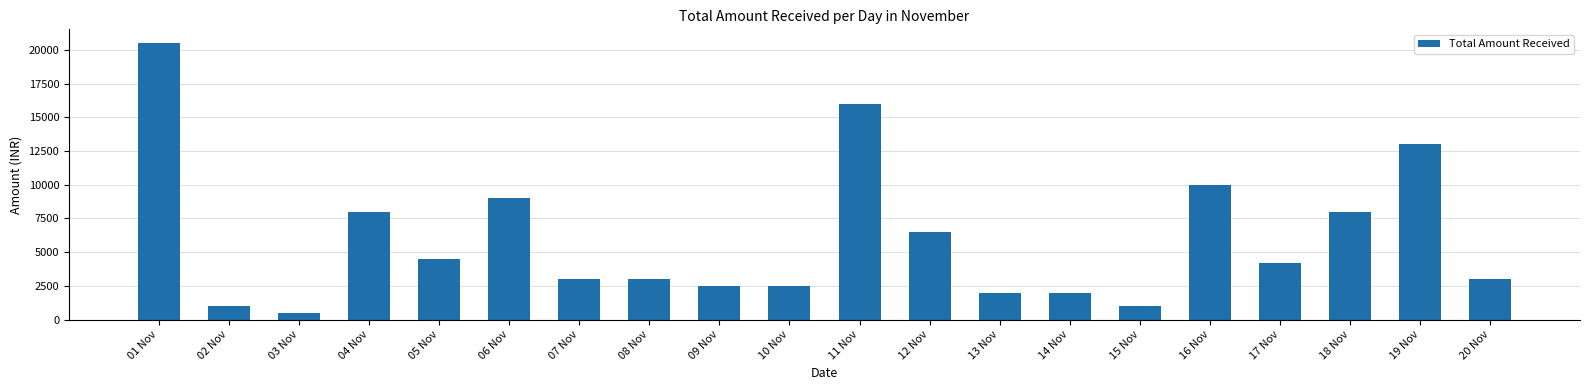

Reading left to right, extract all data points from this chart.

20500	1000	500	8000	4500	9000	3000	3000	2500	2500	16000	6500	2000	2000	1000	10000	4200	8000	13000	3000